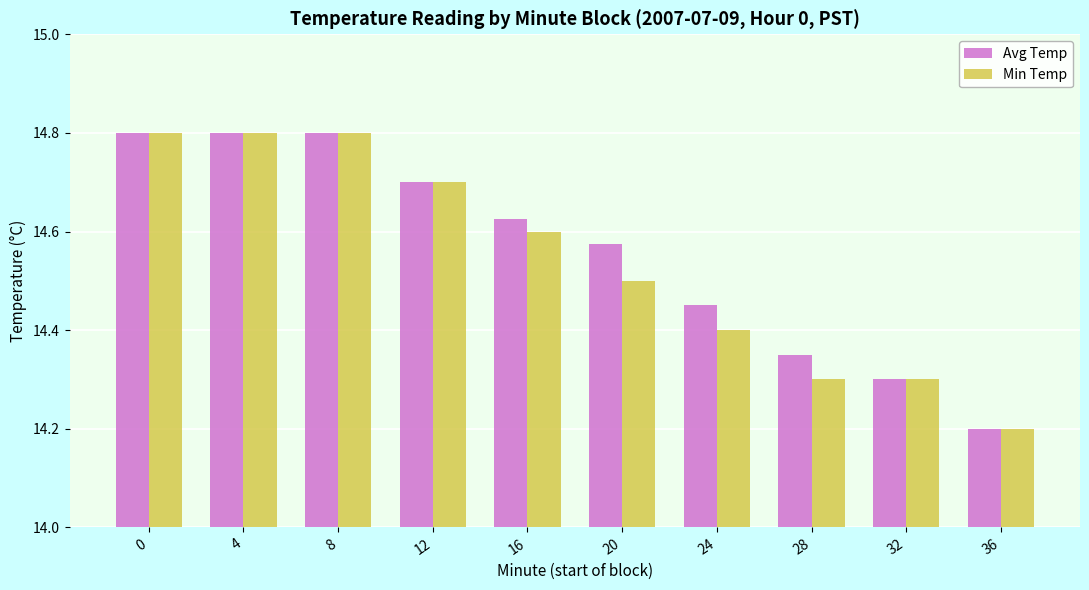

What is the difference between the second highest and minimum values in the Min Temp series?

0.6